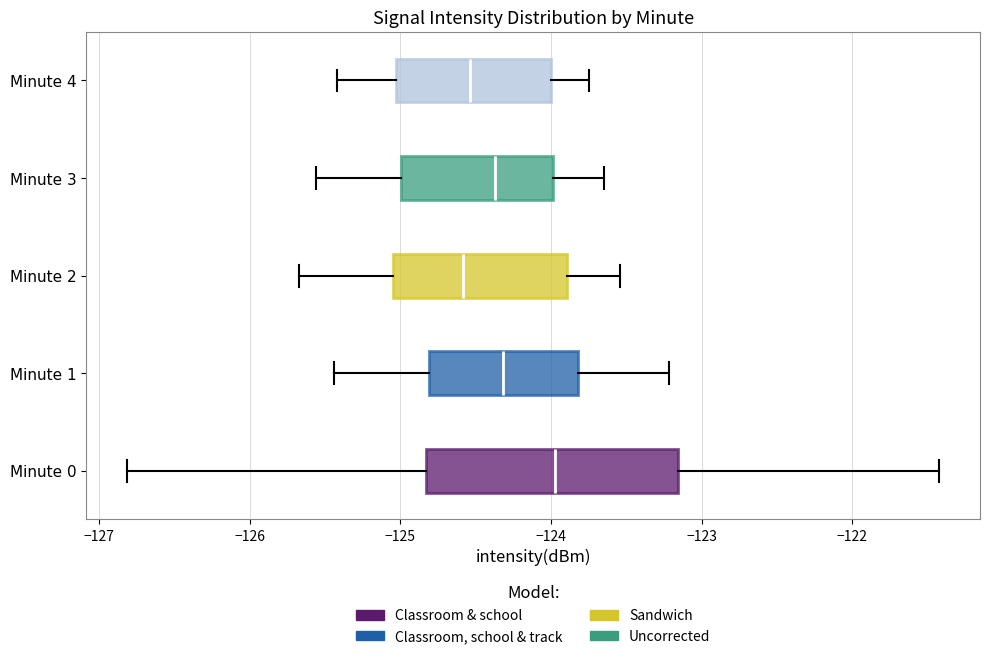

Reading bottom to top, read every box against the x-axis: the position of its median line, the range the box covers, and the ends of its whiskers. The values are not printed on the chart, so give them approximately, as read against the axis.

Minute 0: median -124.0, box -124.8 to -123.2, whiskers -126.8 to -121.4
Minute 1: median -124.3, box -124.8 to -123.8, whiskers -125.4 to -123.2
Minute 2: median -124.6, box -125.0 to -123.9, whiskers -125.7 to -123.5
Minute 3: median -124.4, box -125.0 to -124.0, whiskers -125.6 to -123.6
Minute 4: median -124.5, box -125.0 to -124.0, whiskers -125.4 to -123.7